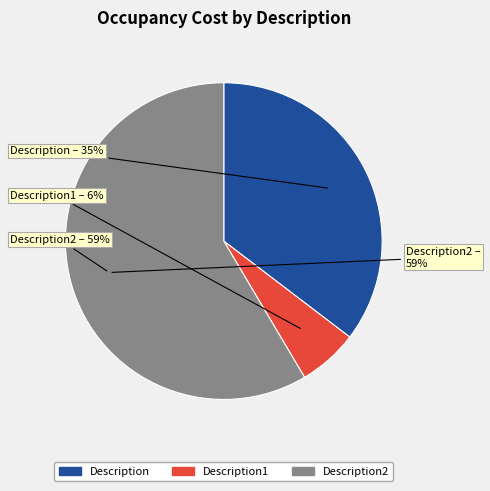

Is Description the majority of the pie?

No